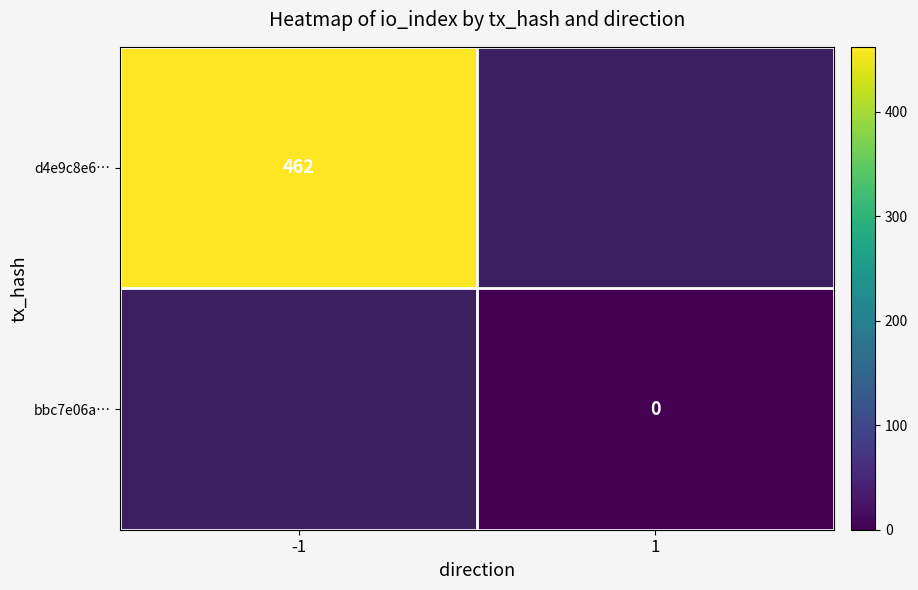

True or false: d4e9c8e6… has a value of 462 at -1.

True